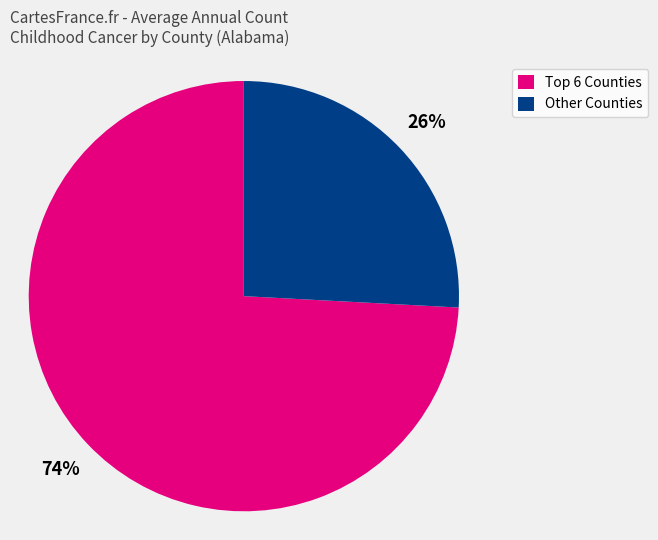

To the nearest percent, what is the difference between the largest and smallest slice percentages?

48%